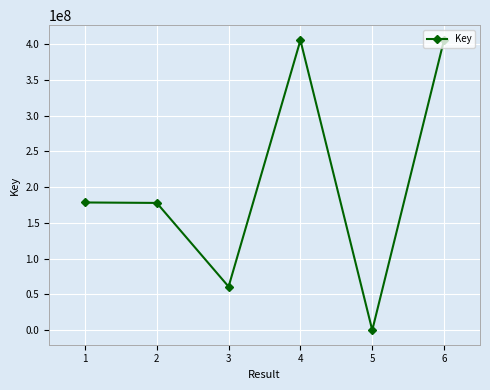

What is the value of the 4th point from the left?

405558321